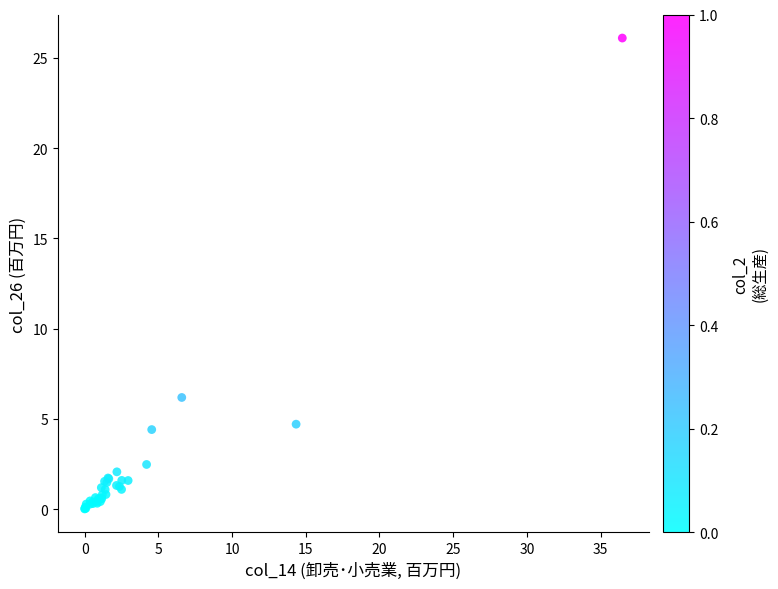

What Y value in the scatter plot is closest to 13?

6.2